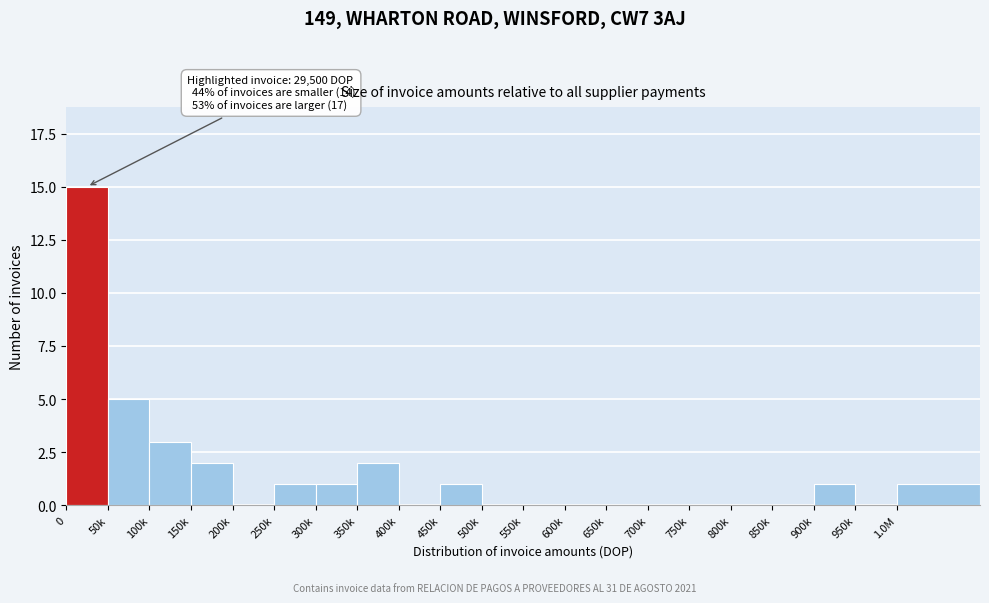

Reading left to right, transcribe all the data shown in this chart.

0=15	50k=5	100k=3	150k=2	200k=0	250k=1	300k=1	350k=2	400k=0	450k=1	500k=0	550k=0	600k=0	650k=0	700k=0	750k=0	800k=0	850k=0	900k=1	950k=0	1.0M=1